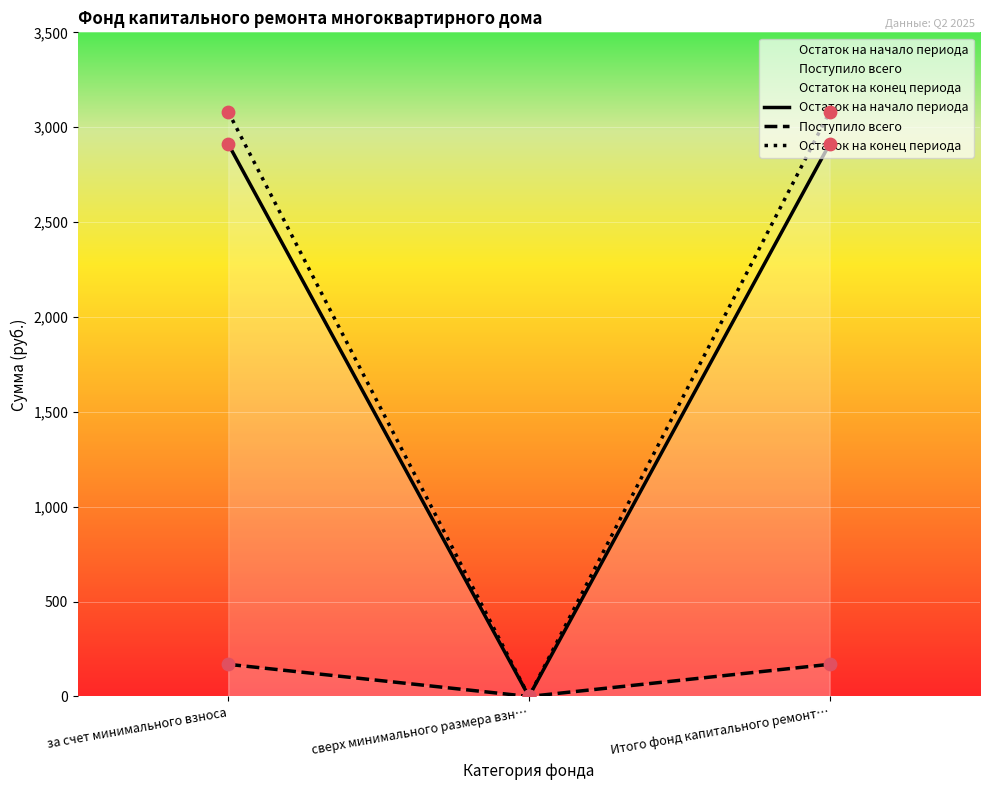

Which series reaches the maximum Y coordinate?

Остаток на конец периода